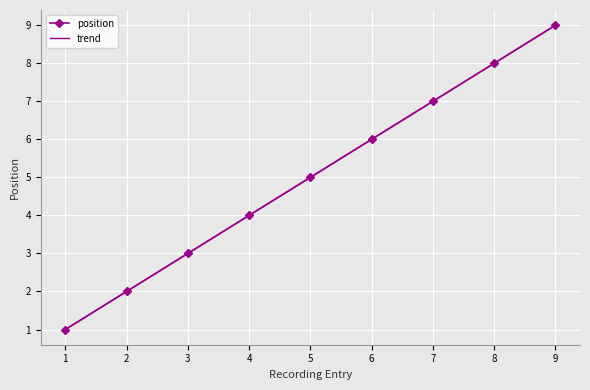

What is the maximum value shown in the chart?

9.0